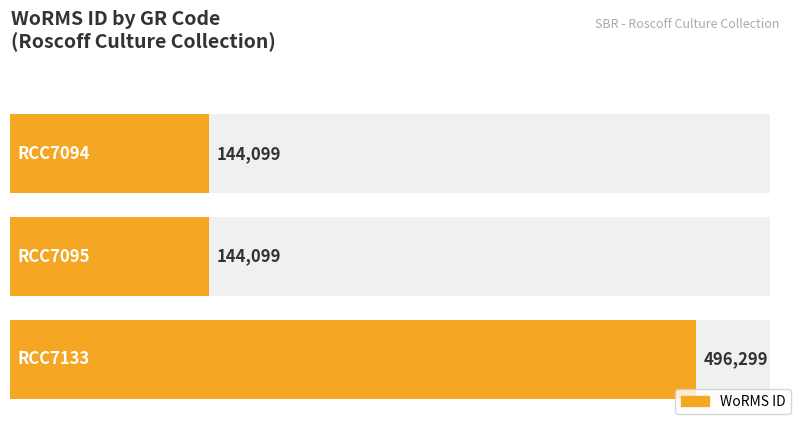

What is the approximate value at RCC7133, to the nearest 50?

496300